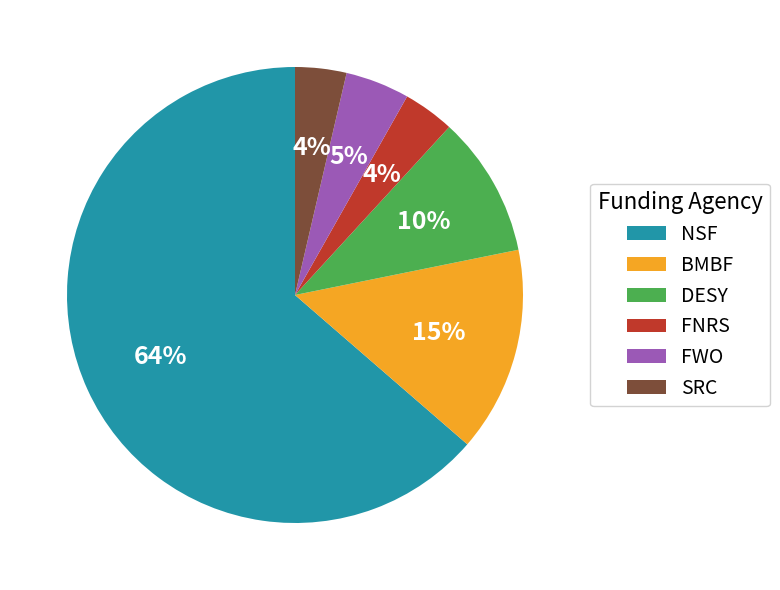

Which category accounts for the majority?

NSF